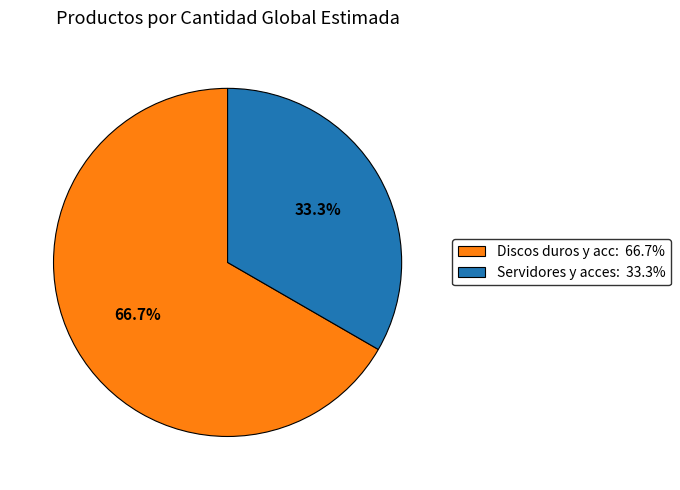

Is there a majority slice in this chart?

Yes